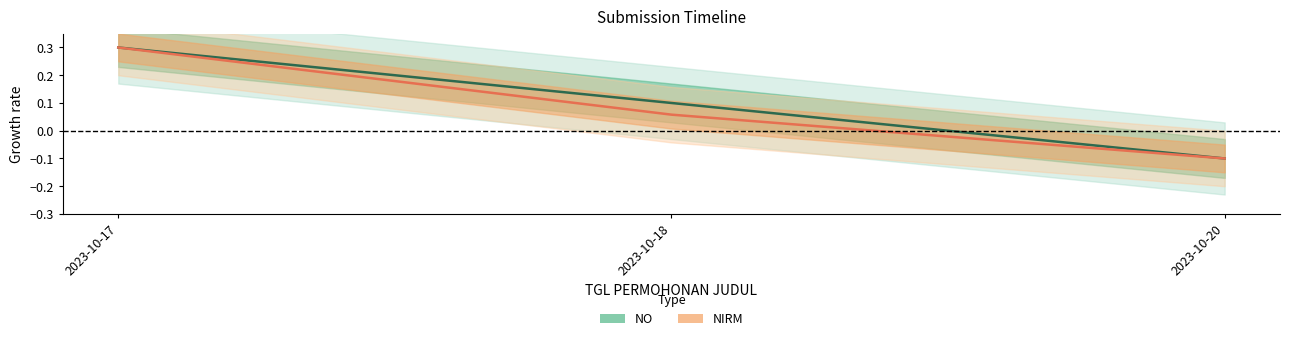

Which series changed the most between 2023-10-17 and 2023-10-20?

NO